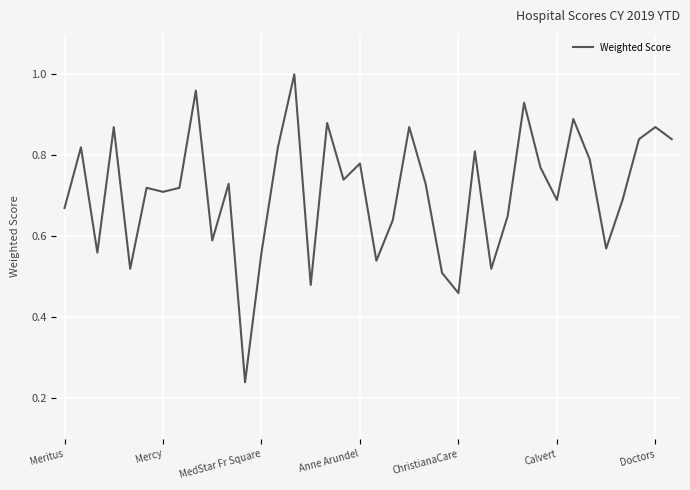

Does the chart have visible grid lines?

Yes